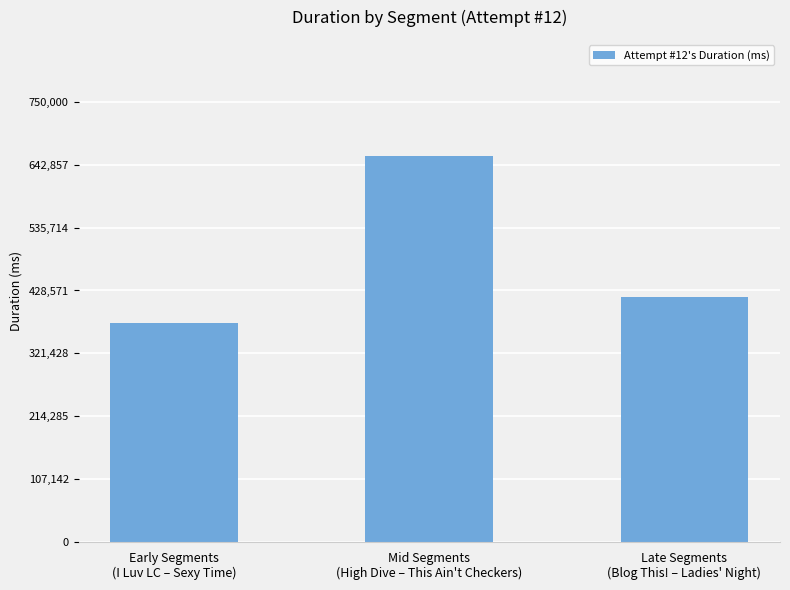

Which label corresponds to the largest value in the chart?

Mid Segments
(High Dive – This Ain't Checkers)